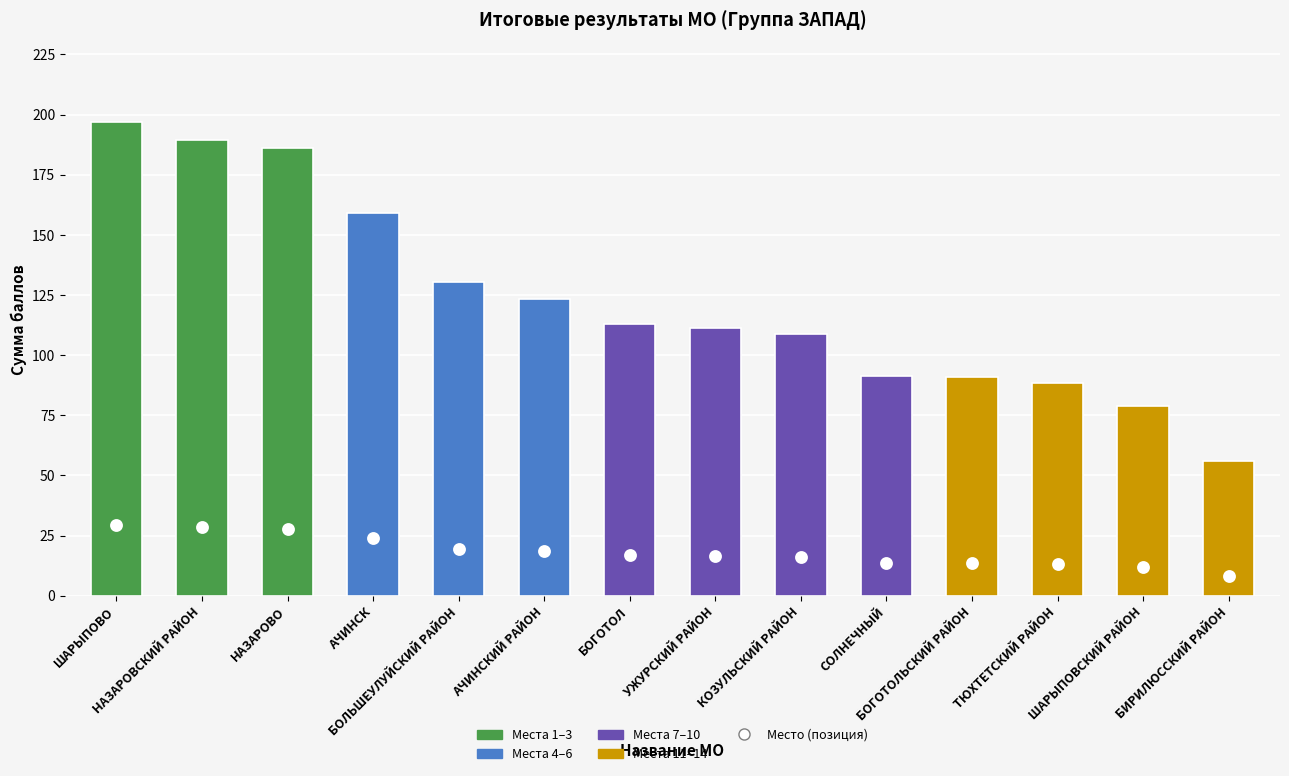

What is the change in value from АЧИНСКИЙ РАЙОН to БИРИЛЮССКИЙ РАЙОН?

-10.1